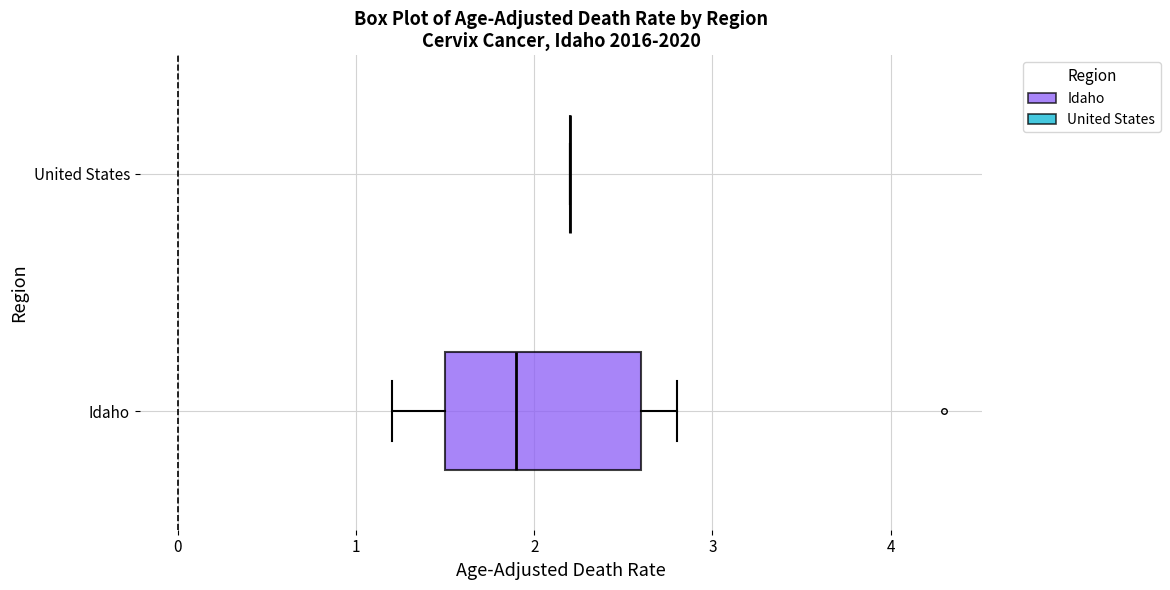

Which box is the widest, from its left edge to its right edge?

Idaho